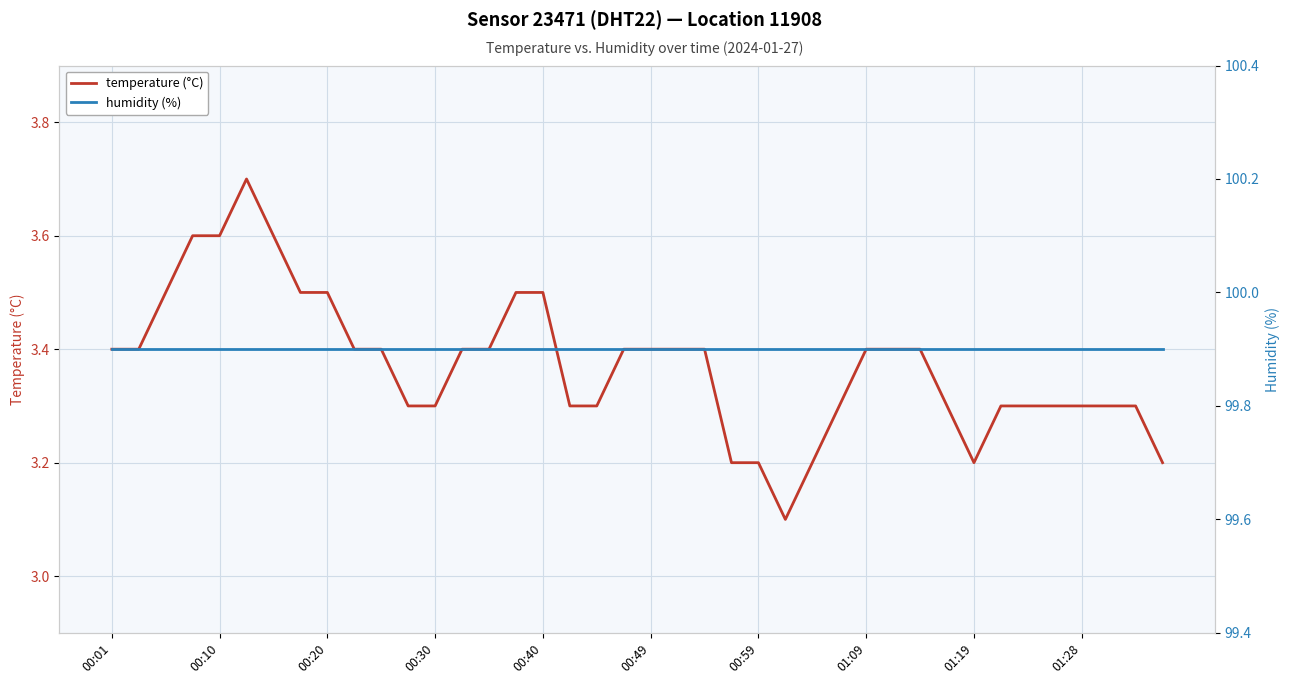

True or false: humidity (%) and temperature (°C) cross at least once.

False